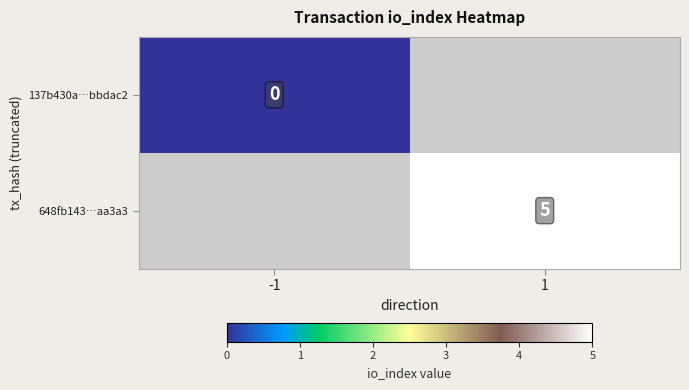

Is the value of 648fb143…aa3a3 at 1 greater than the value of 137b430a…bbdac2 at -1?

Yes